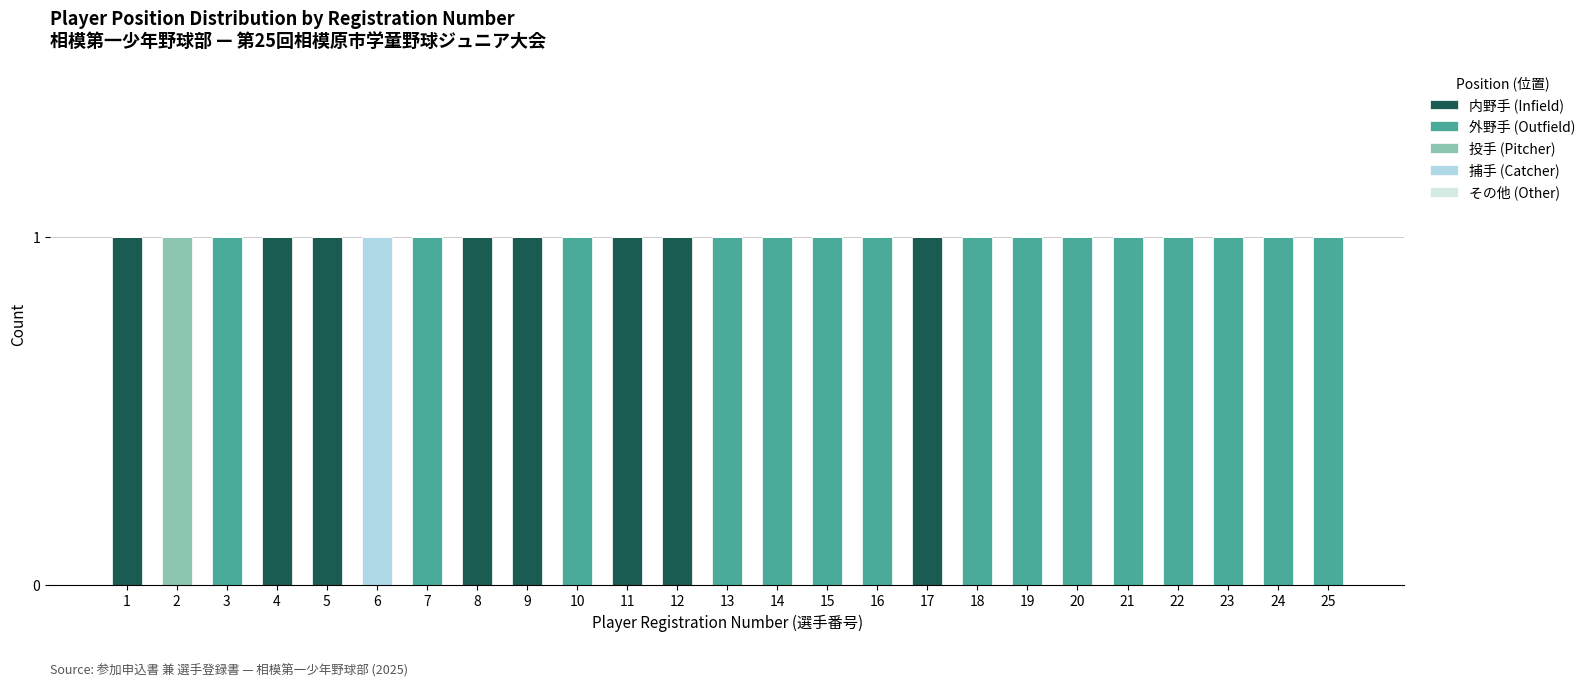

Is it true that 内野手 (Infield) equals 0 at 6?

True